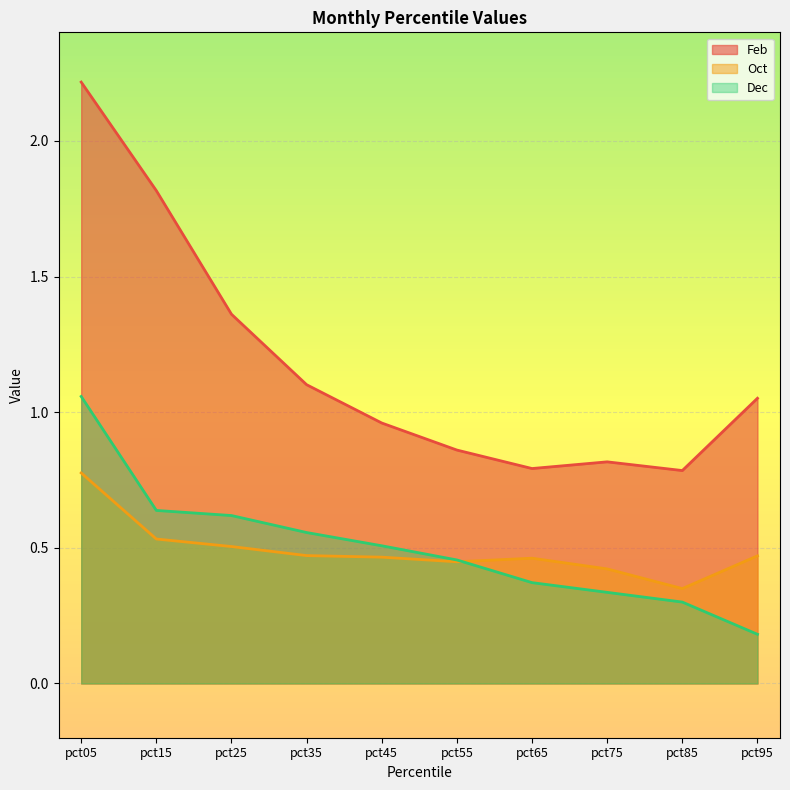

What is the total value across all series at pct45?

1.9